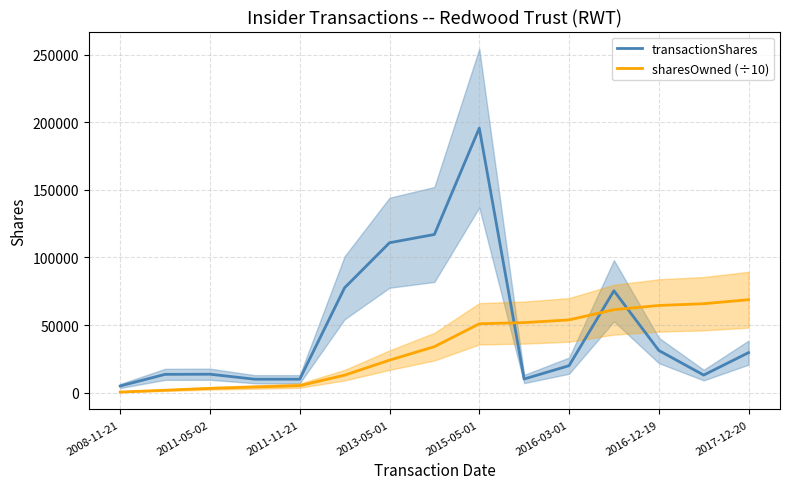

How many intersections are there between transactionShares and sharesOwned (÷10)?

3